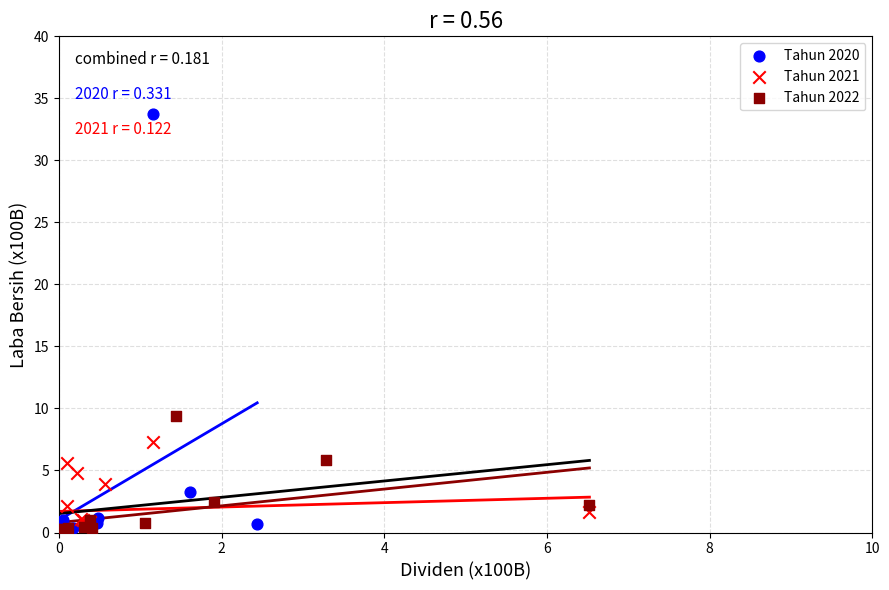

Which series contains the highest Y value?

Tahun 2020